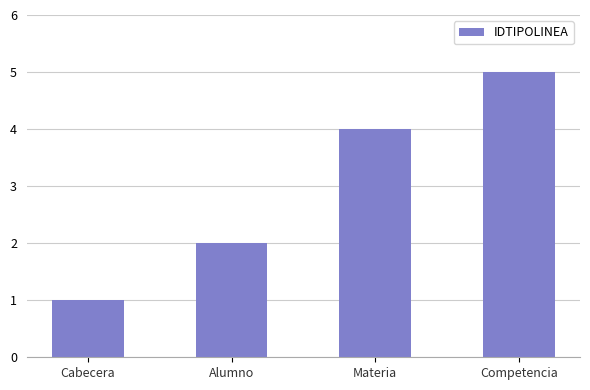

What value does the data have at Competencia?

5